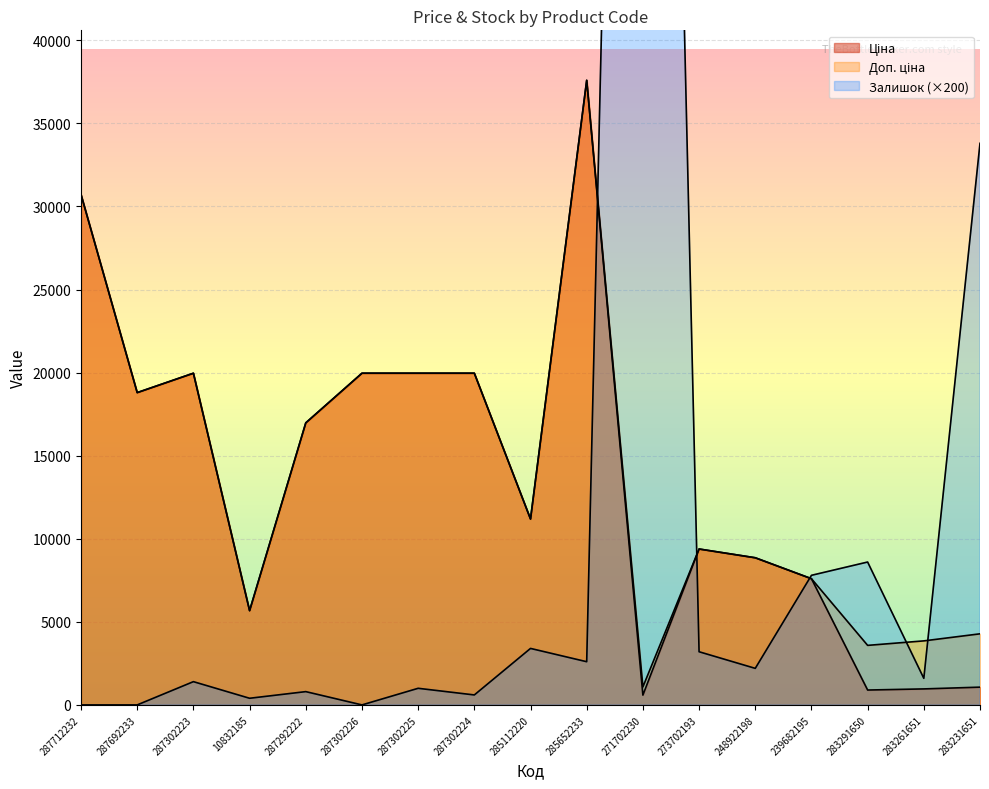

How many positive values does the Залишок series have?

14